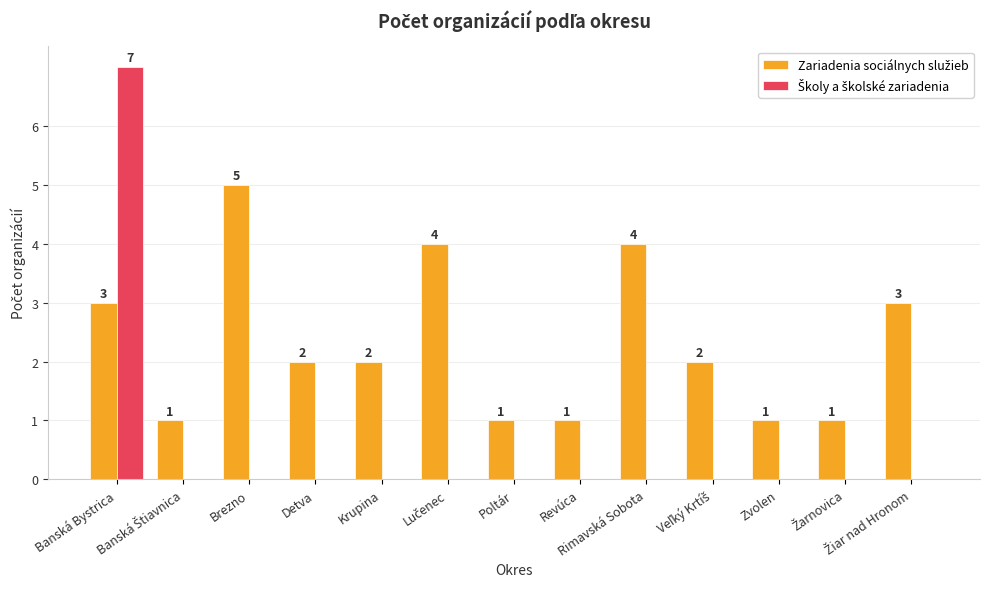

At which category does the chart reach its minimum across all series?

Banská Štiavnica